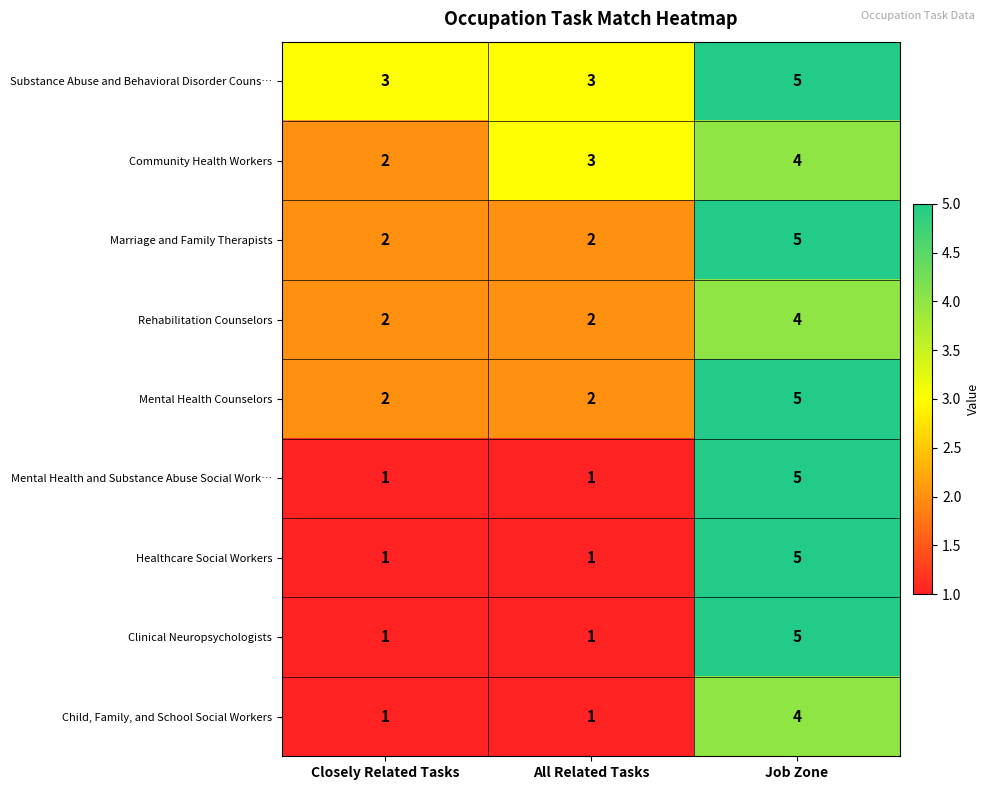

Reading left to right, list all the values displayed in this chart.

Substance Abuse and Behavioral Disorder Couns…: Closely Related Tasks=3	All Related Tasks=3	Job Zone=5
Community Health Workers: Closely Related Tasks=2	All Related Tasks=3	Job Zone=4
Marriage and Family Therapists: Closely Related Tasks=2	All Related Tasks=2	Job Zone=5
Rehabilitation Counselors: Closely Related Tasks=2	All Related Tasks=2	Job Zone=4
Mental Health Counselors: Closely Related Tasks=2	All Related Tasks=2	Job Zone=5
Mental Health and Substance Abuse Social Work…: Closely Related Tasks=1	All Related Tasks=1	Job Zone=5
Healthcare Social Workers: Closely Related Tasks=1	All Related Tasks=1	Job Zone=5
Clinical Neuropsychologists: Closely Related Tasks=1	All Related Tasks=1	Job Zone=5
Child, Family, and School Social Workers: Closely Related Tasks=1	All Related Tasks=1	Job Zone=4